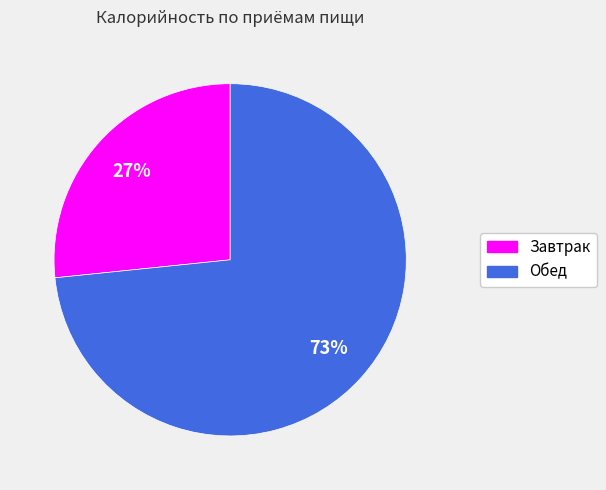

To the nearest percent, what percentage of the pie is Завтрак?

27%